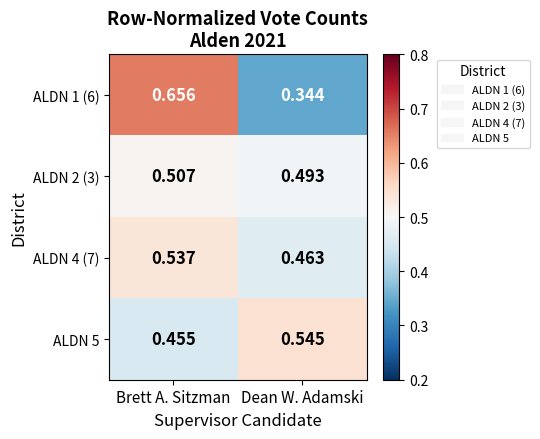

At which category does the chart reach its peak across all series?

Brett A. Sitzman